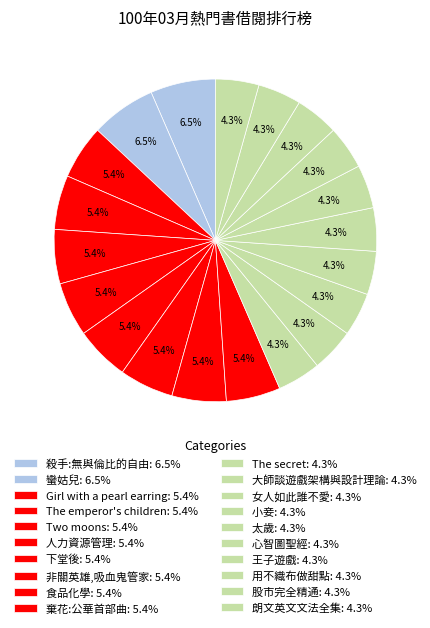

Is there any slice that represents more than half of the pie?

No